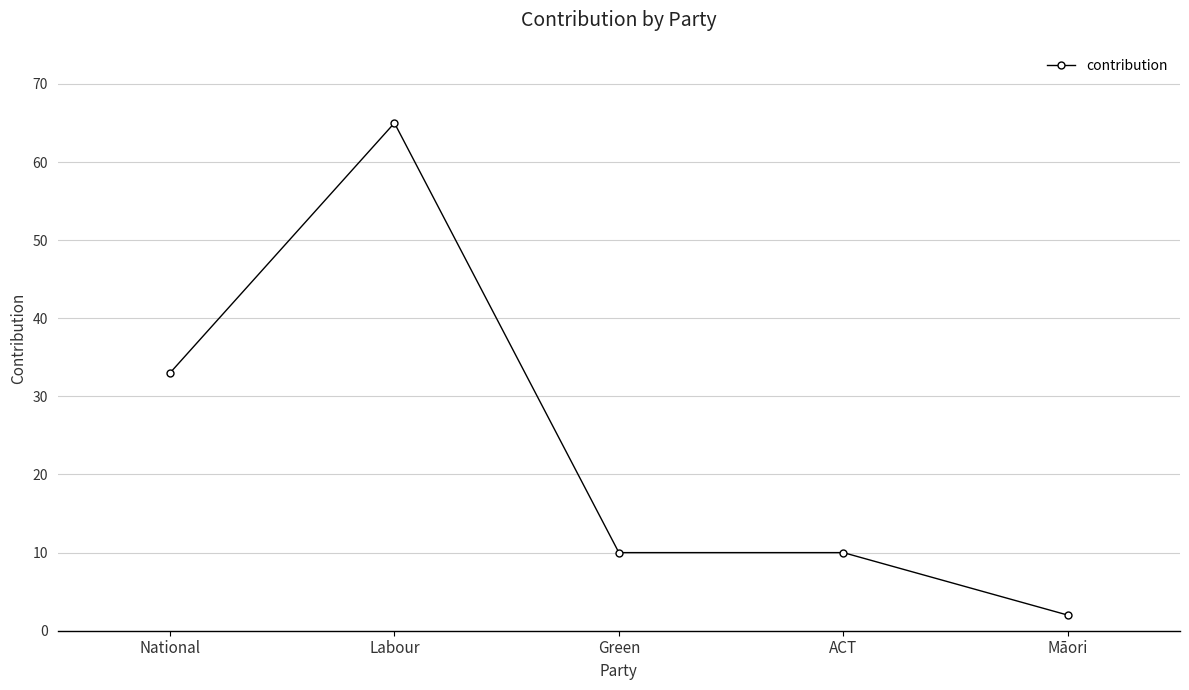

Between Labour and Green, which is larger?

Labour